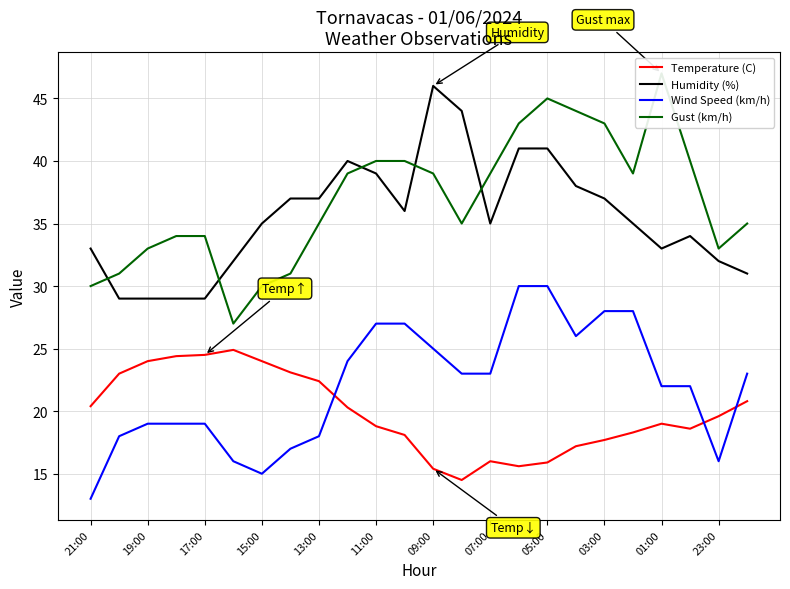

What is the average value of the Gust (km/h) series?

36.9